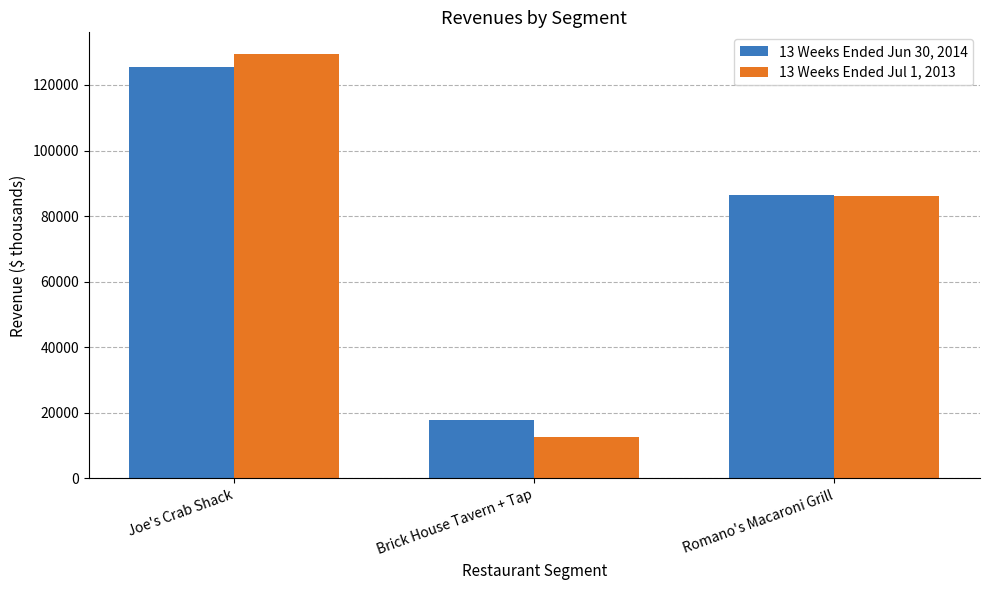

Are the bars horizontal?

No